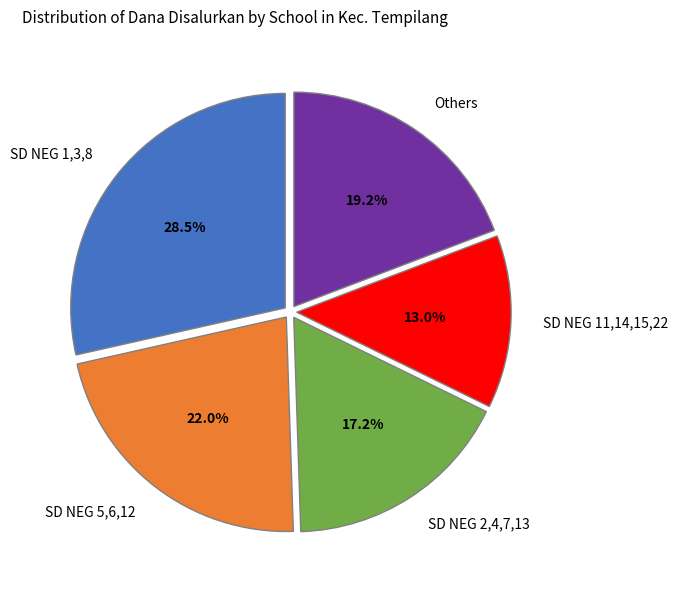

How many segments does this pie chart have?

5